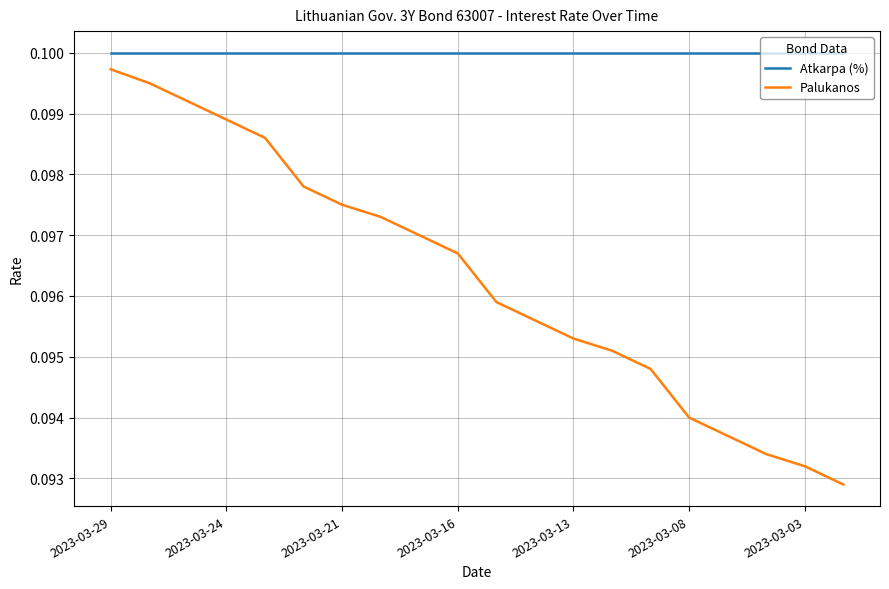

Which series has the widest spread of values?

Palukanos